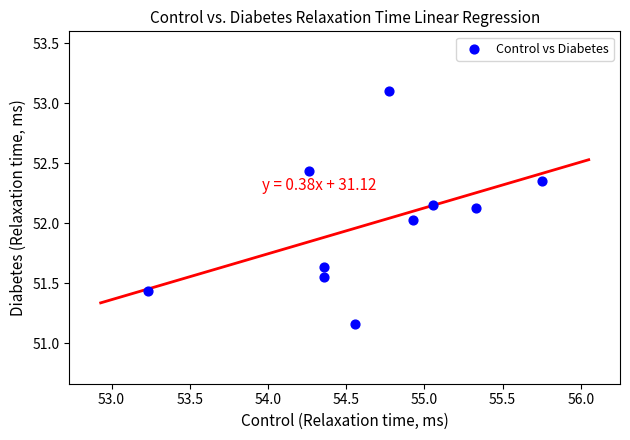

What is the average Y value?

52.0